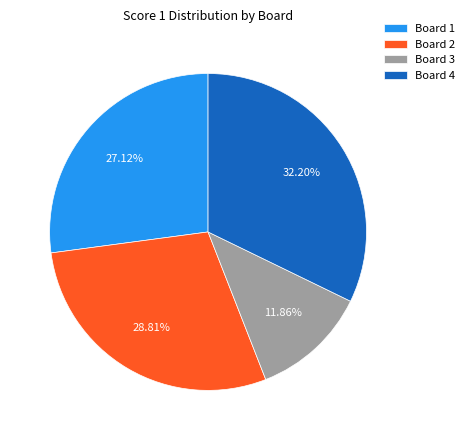

What percentage is the Board 1 slice, to the nearest percent?

27%